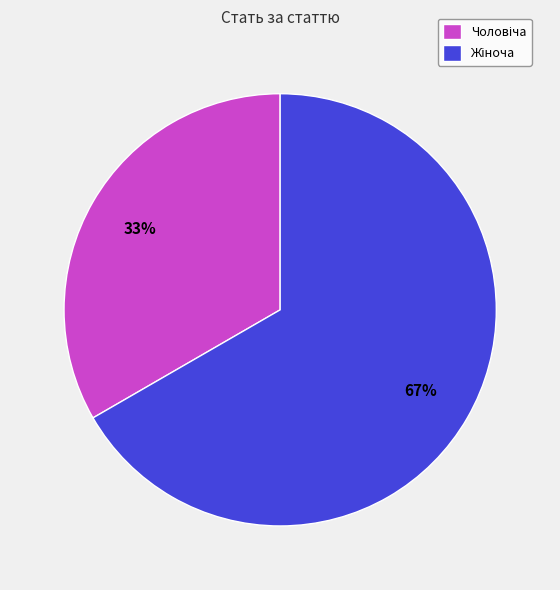

How many slices are in this pie chart?

2